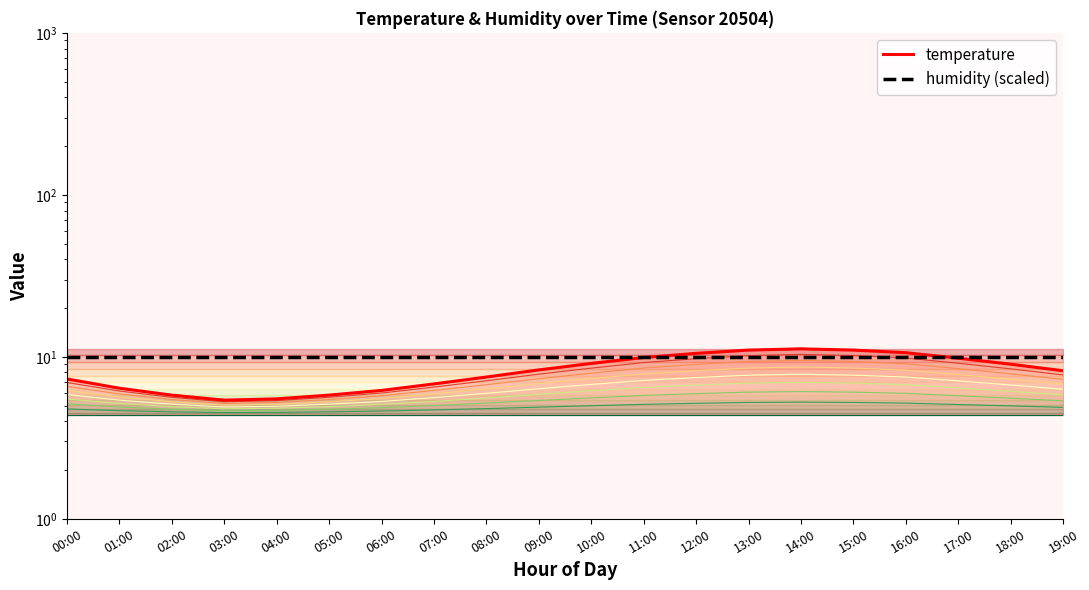

At which category is the sum across all series the highest?

14:00